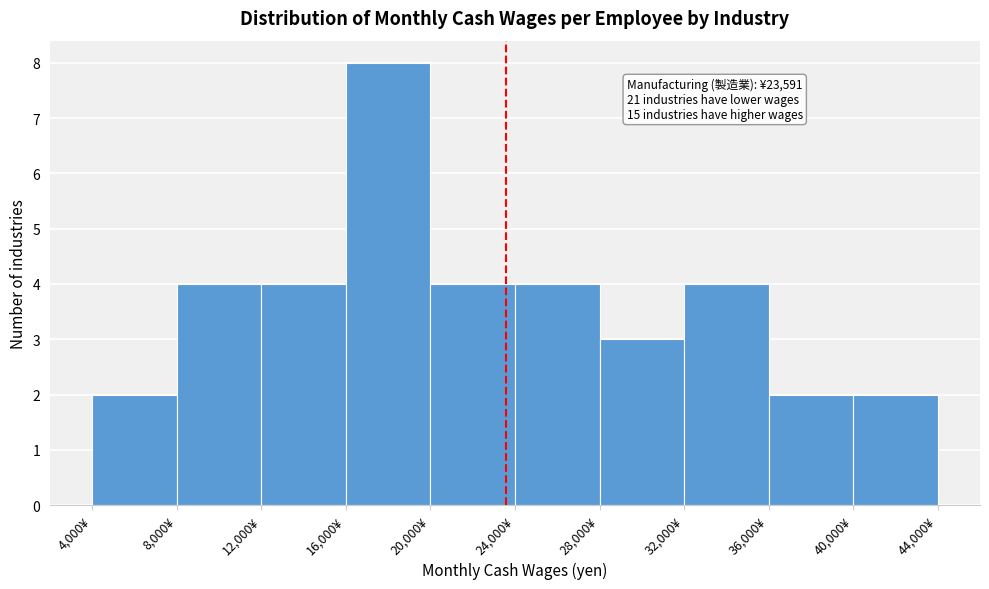

Which range on the x-axis has the tallest bar?

16000 to 20000